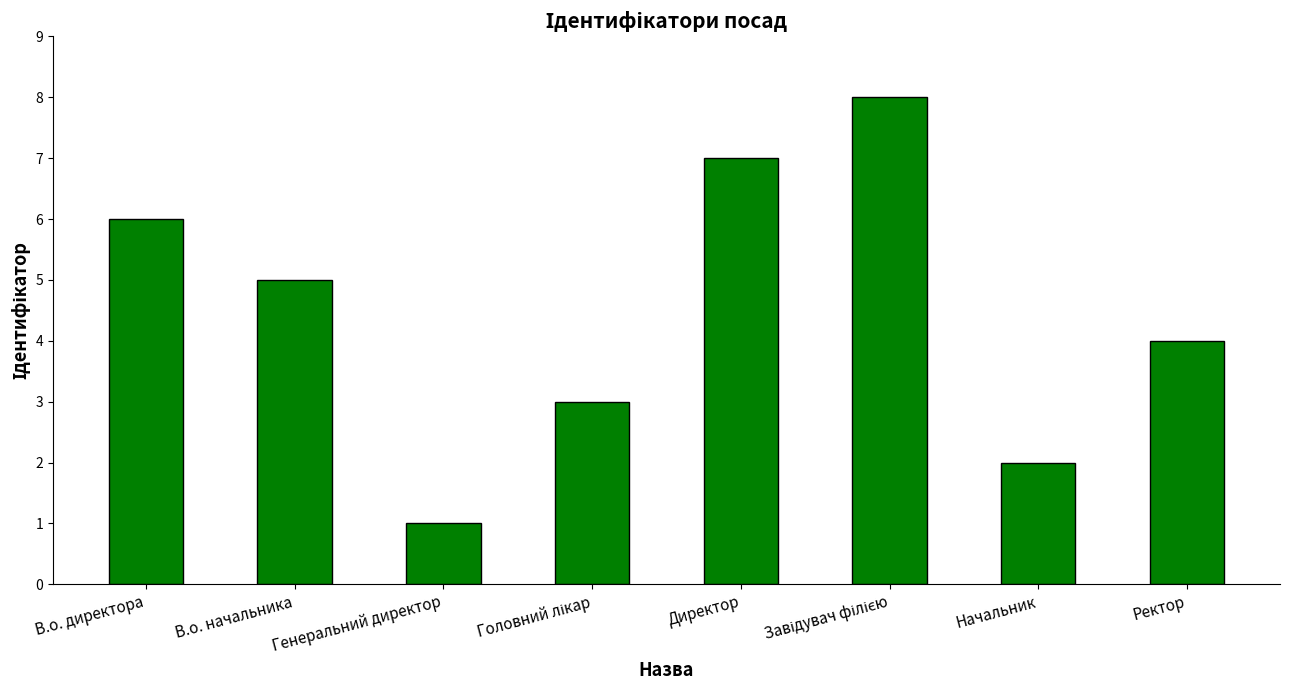

What is the minimum value shown in the chart?

1